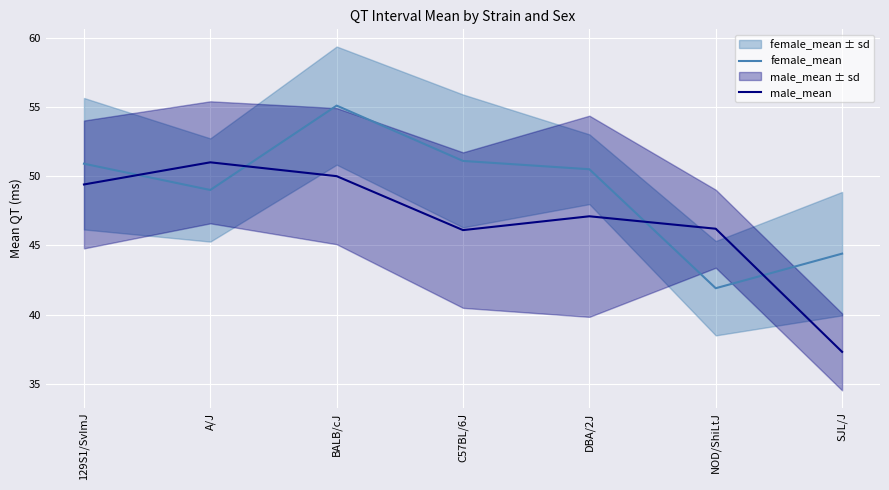

Which category has the highest value across all series?

BALB/cJ